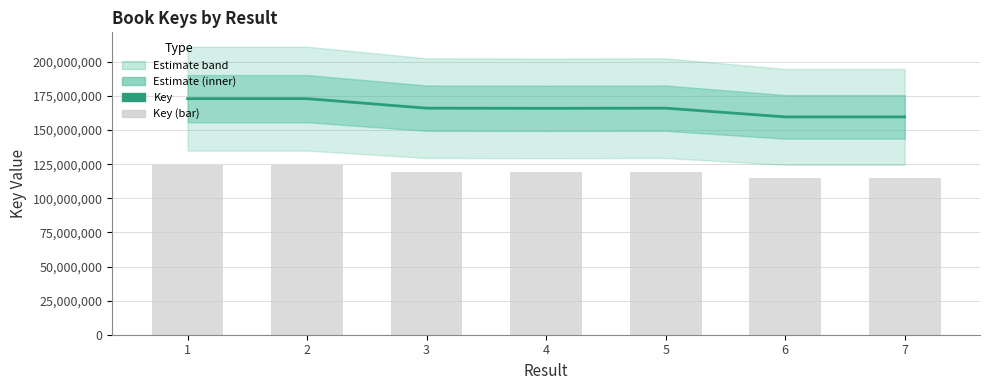

Reading left to right, what are all the values shown in this chart?

Key: 173057575.0	173057730.0	166096869.0	165962990.0	166097382.0	159688723.0	159688816.0
Bar (Key): 124601454.0	124601565.6	119589745.7	119493352.8	119590115.0	114975880.6	114975947.5